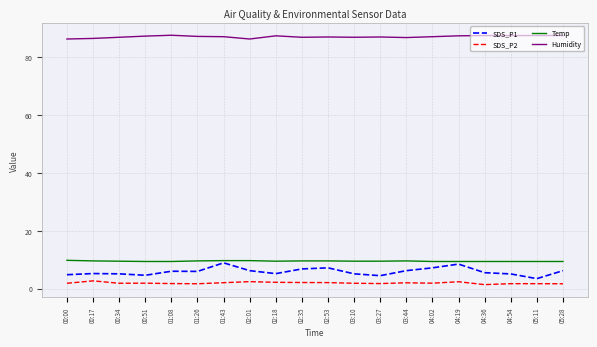

Which series has the widest spread of values?

SDS_P1